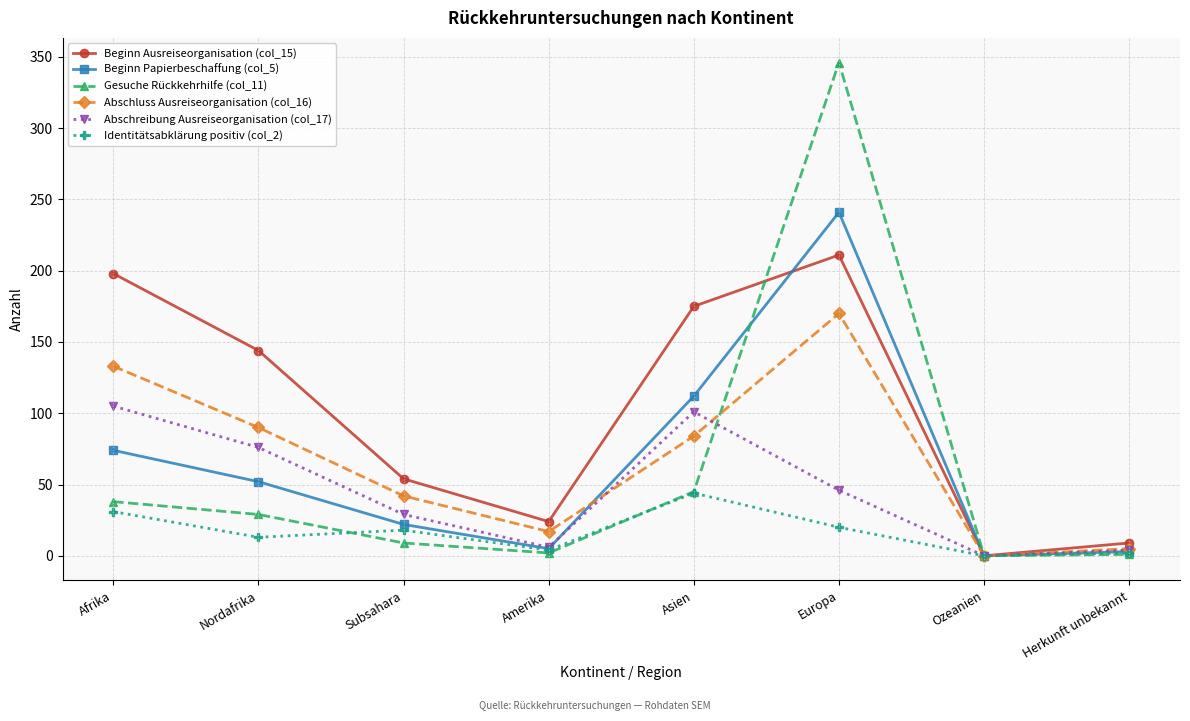

The value of Abschluss Ausreiseorganisation (col_16) at Subsahara is 57. True or false?

False